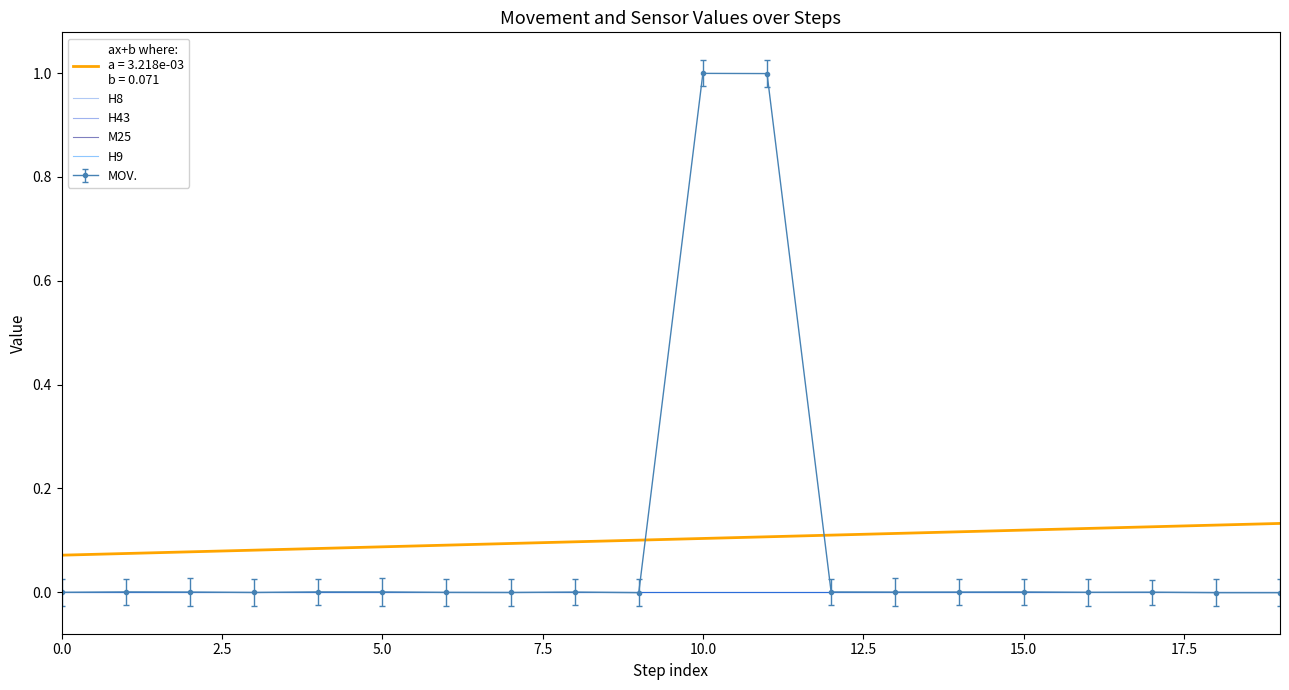

Reading right to left, transcribe all the data shown in this chart.

MOV.: 19=0	18=0	17=0	16=0	15=0	14=0	13=0	12=0	11=1	10=1	9=0	8=0	7=0	6=0	5=0	4=0	3=0	2=0	1=0	0=0
H8: 19=0	18=0	17=0	16=0	15=0	14=0	13=0	12=0	11=0	10=0	9=0	8=0	7=0	6=0	5=0	4=0	3=0	2=0	1=0	0=0
H43: 19=0	18=0	17=0	16=0	15=0	14=0	13=0	12=0	11=0	10=0	9=0	8=0	7=0	6=0	5=0	4=0	3=0	2=0	1=0	0=0
M25: 19=0	18=0	17=0	16=0	15=0	14=0	13=0	12=0	11=0	10=0	9=0	8=0	7=0	6=0	5=0	4=0	3=0	2=0	1=0	0=0
H9: 19=0	18=0	17=0	16=0	15=0	14=0	13=0	12=0	11=0	10=0	9=0	8=0	7=0	6=0	5=0	4=0	3=0	2=0	1=0	0=0